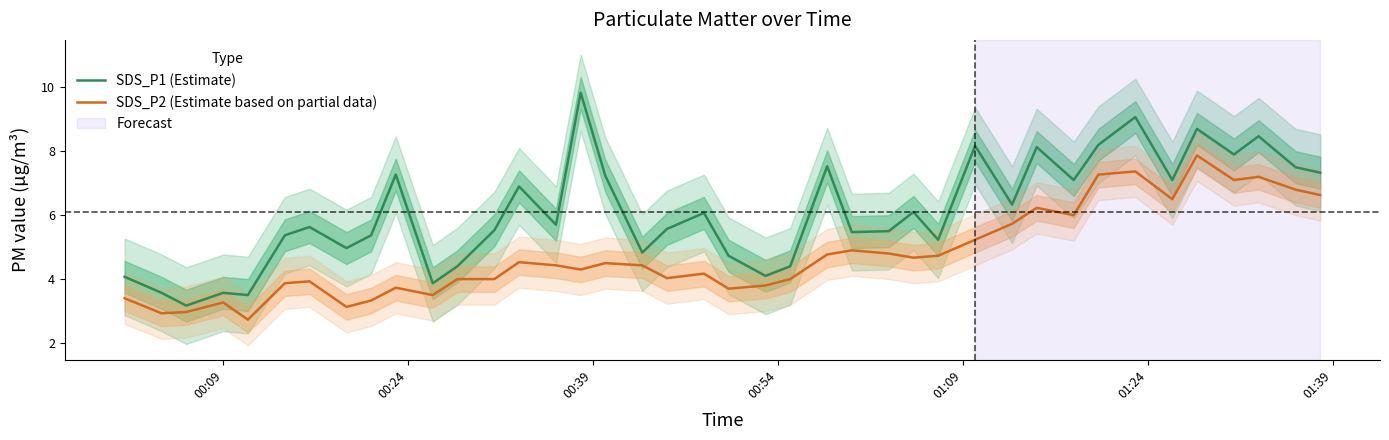

What is the smallest value displayed?

2.7